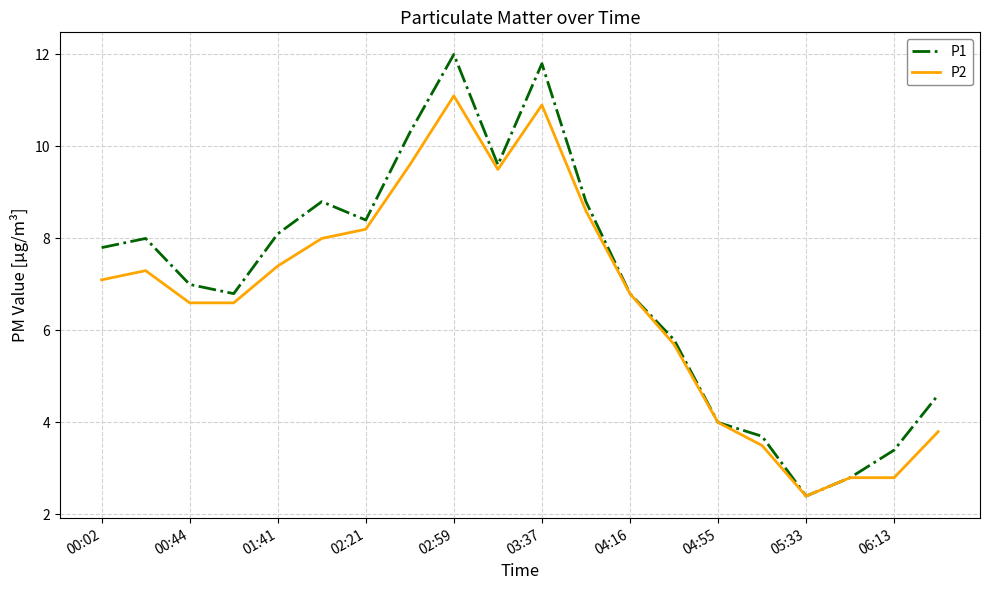

True or false: P2 has more than 0 interior local peaks.

True